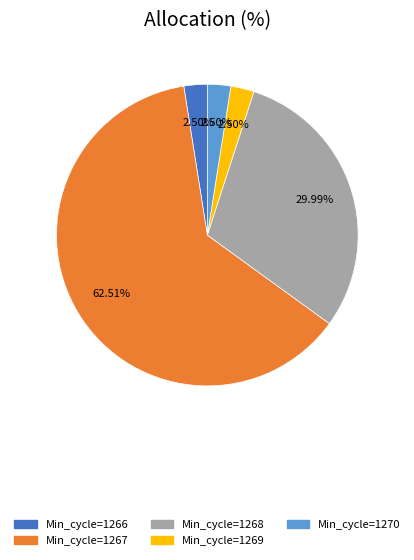

Does any single category account for the majority?

Yes